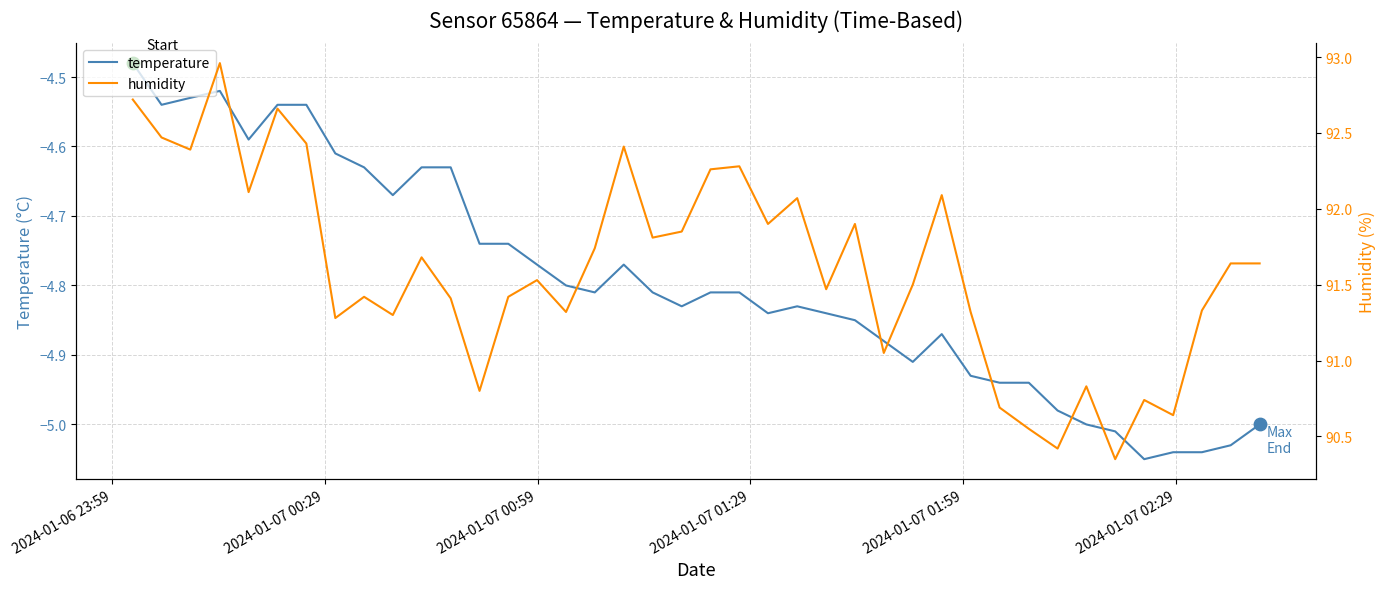

Which series reaches the minimum Y coordinate?

temperature